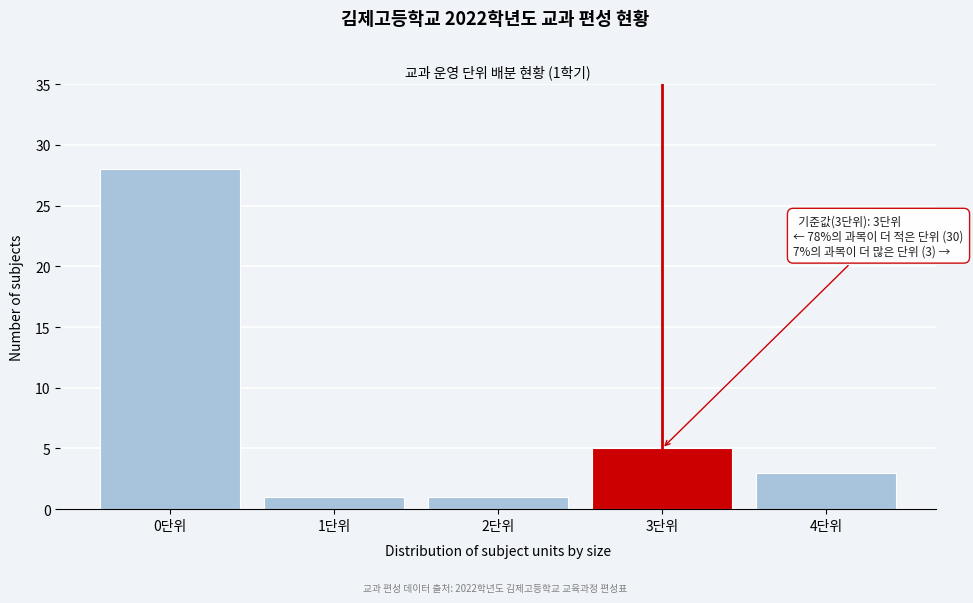

Reading left to right, what are all the values shown in this chart?

0단위=28	1단위=1	2단위=1	3단위=5	4단위=3